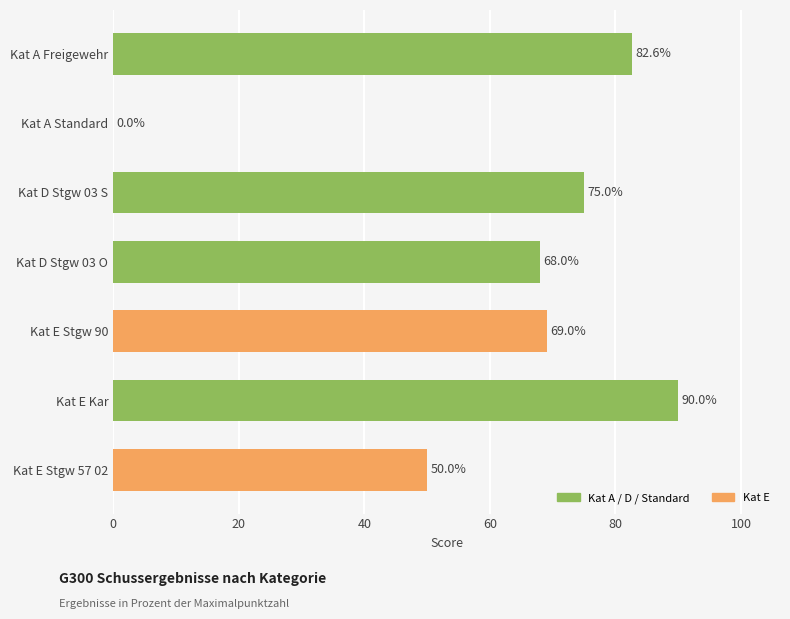

What is the ratio of the value at Kat A Freigewehr to the value at Kat D Stgw 03 O?

1.2